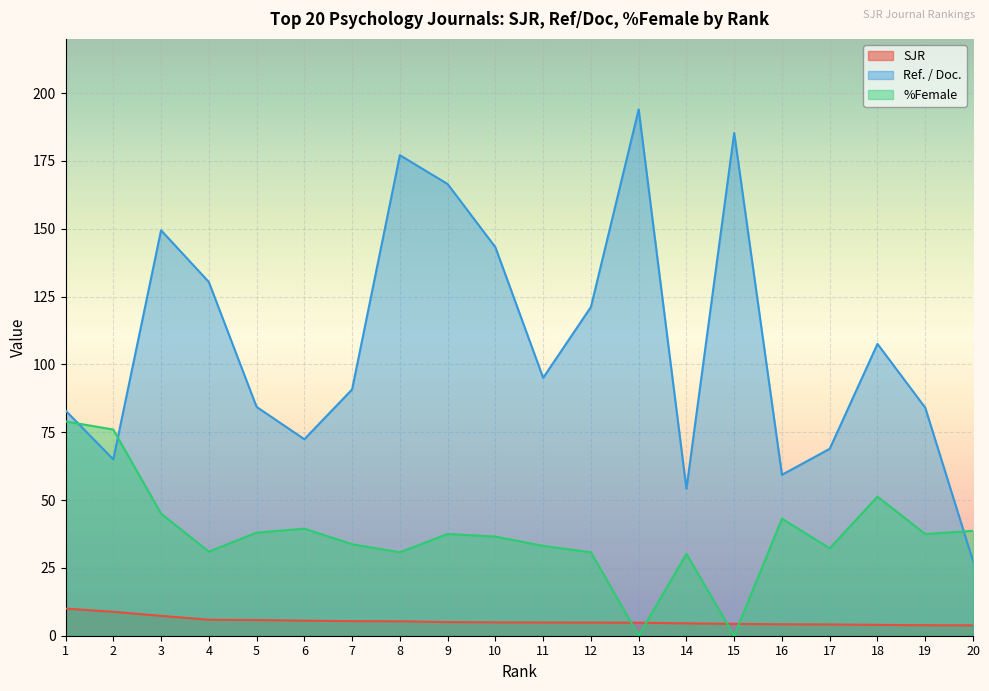

The value of %Female at 6 is 39.5. True or false?

True